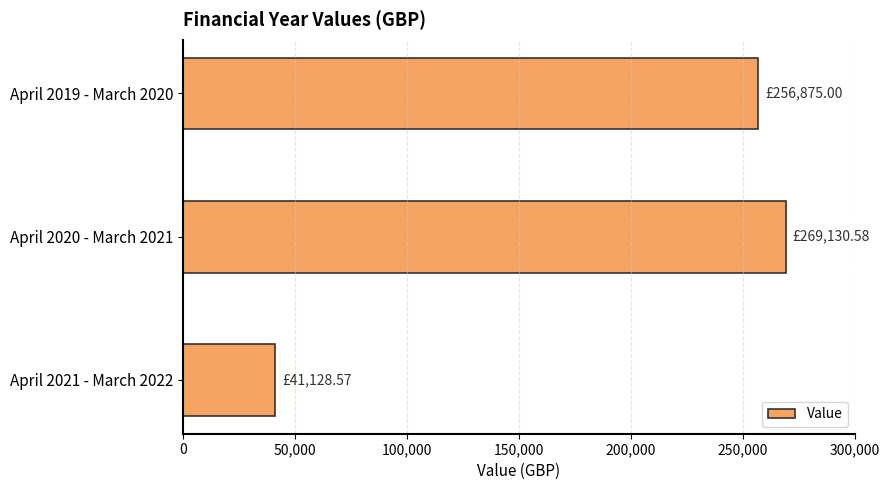

What is the sum of all values?

567134.2